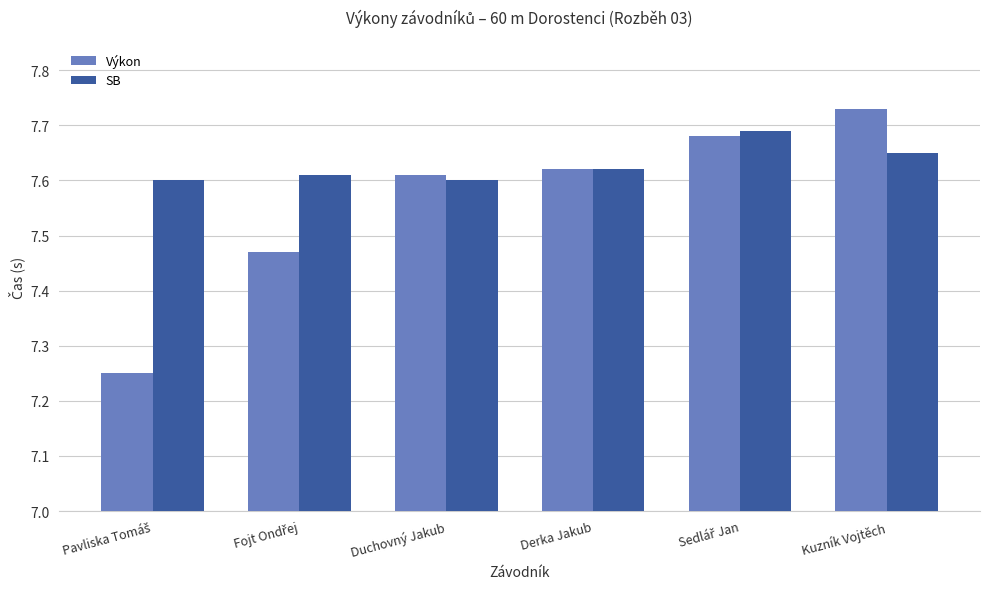

At which label does Výkon reach its peak?

Kuzník Vojtěch